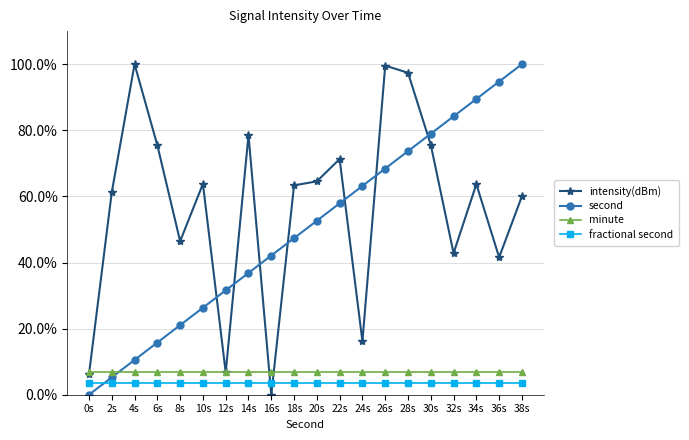

How many values in second are above zero?

19